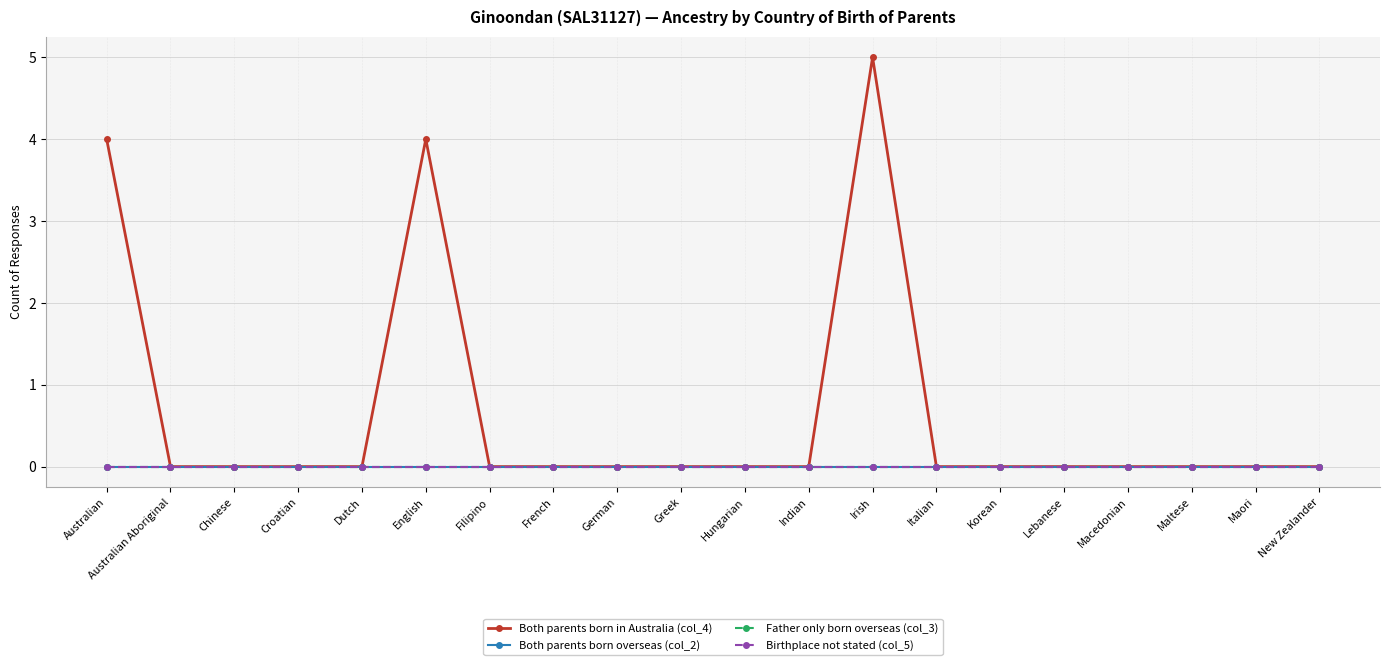

Is this an area chart (filled region under the line)?

No